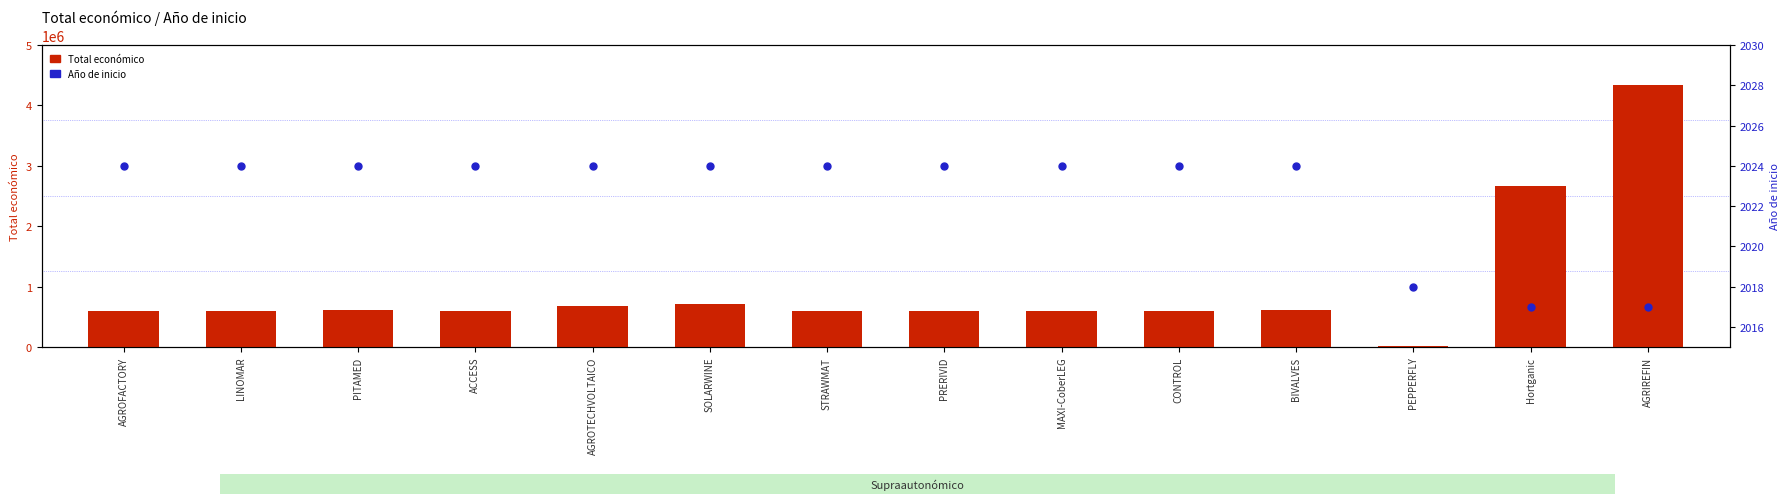

Which category has the highest value across all series?

AGRIREFIN